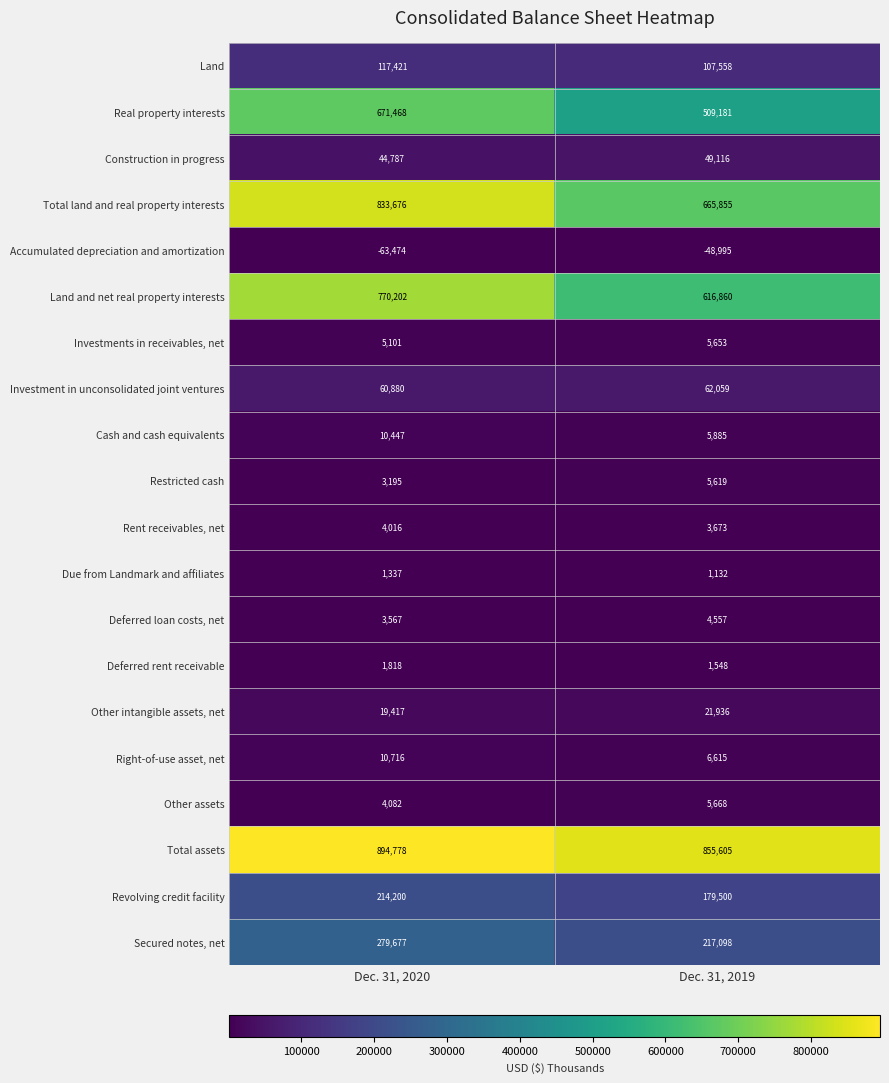

List the labels in order of Total land and real property interests value, smallest first.

Dec. 31, 2019, Dec. 31, 2020